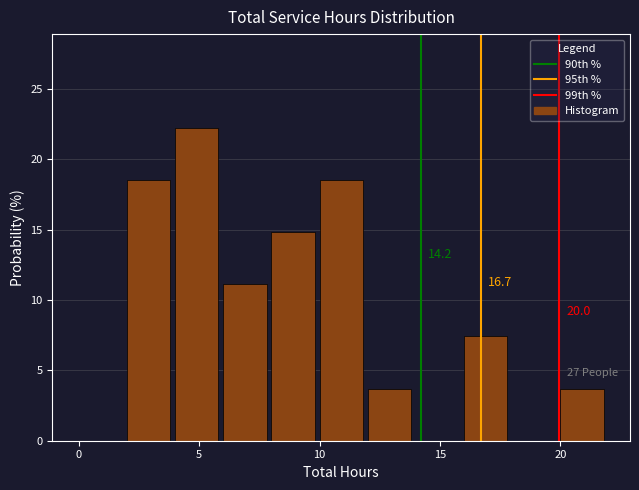

Over which range of the x-axis is the bar tallest?

4 to 6